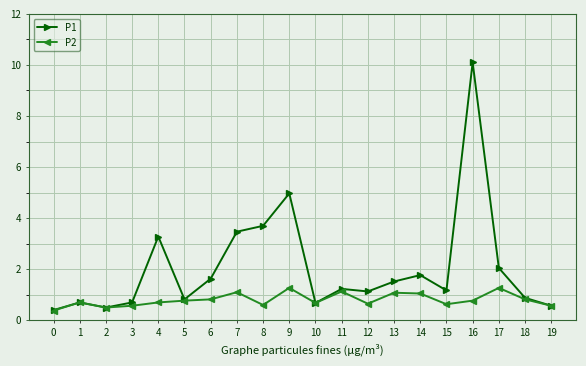

Rank the series by their average value, from lowest to highest.

P2, P1